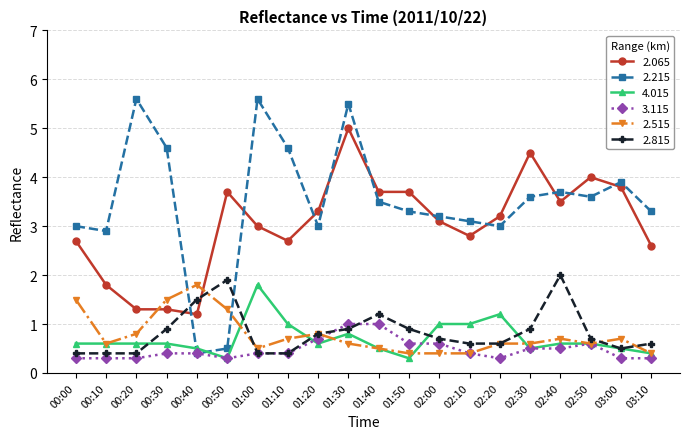

What is the label of the 5th point from the right?

02:30